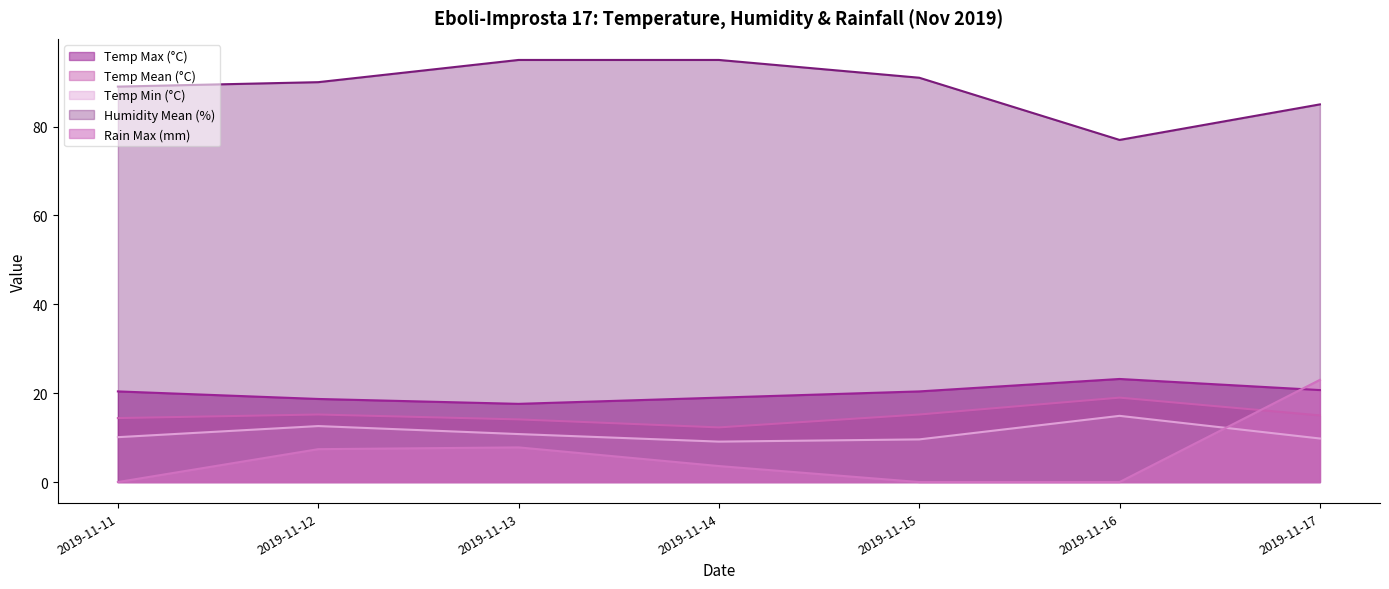

Does the chart display data point markers on the line(s)?

No